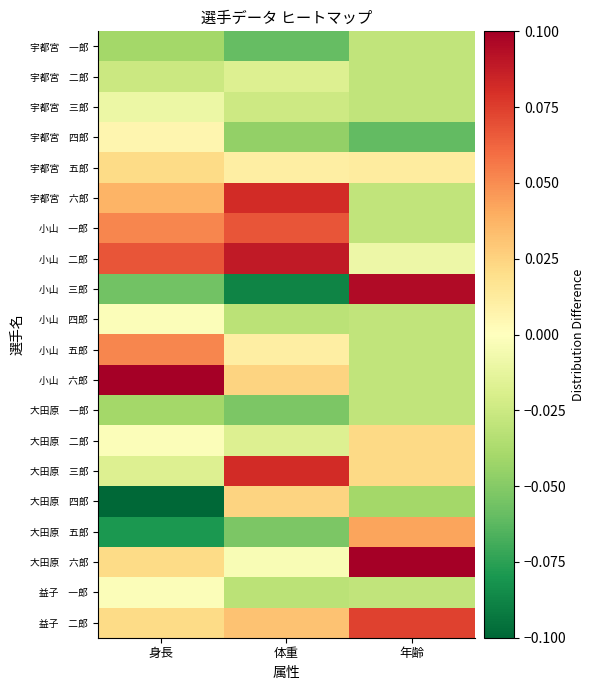

What is the greatest value displayed?

0.1